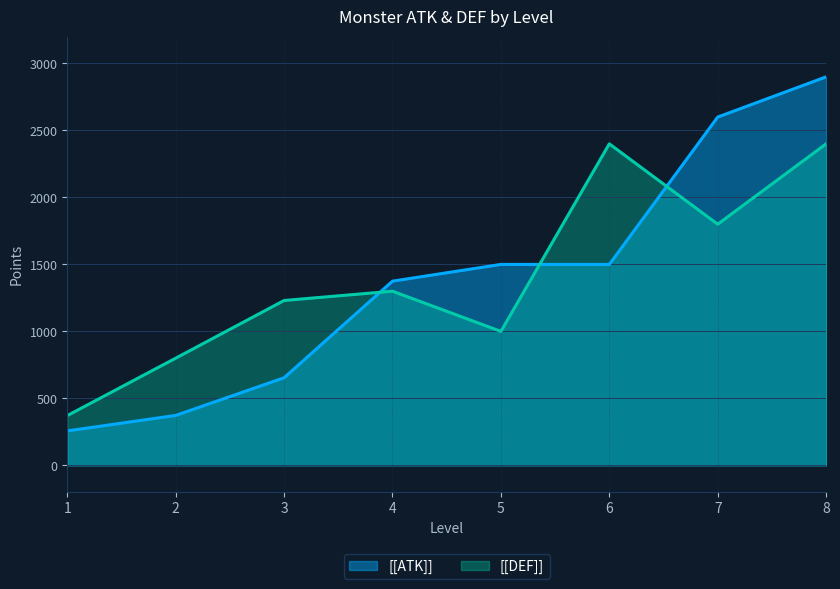

Which series has the largest range (max minus min)?

[[ATK]]